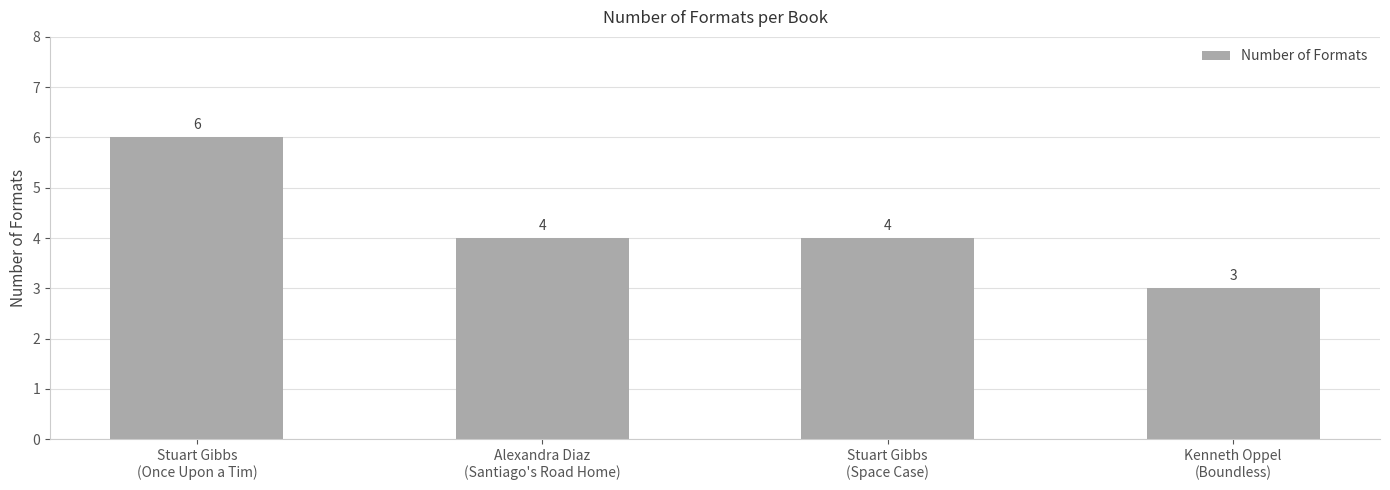

What is the minimum value shown in the chart?

3